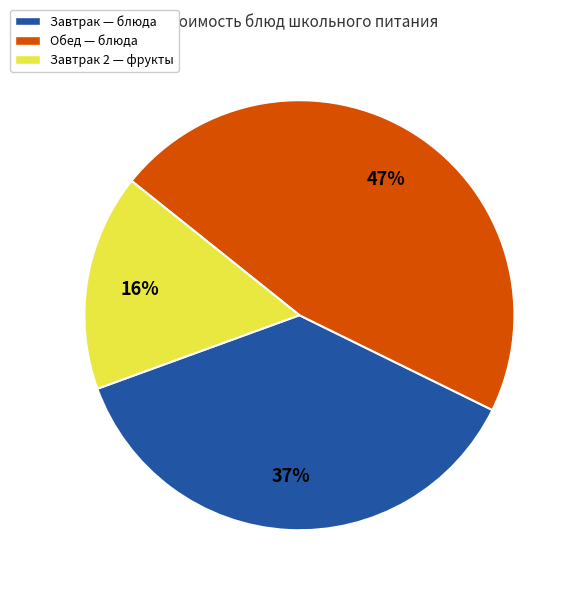

Is there any slice that represents more than half of the pie?

No